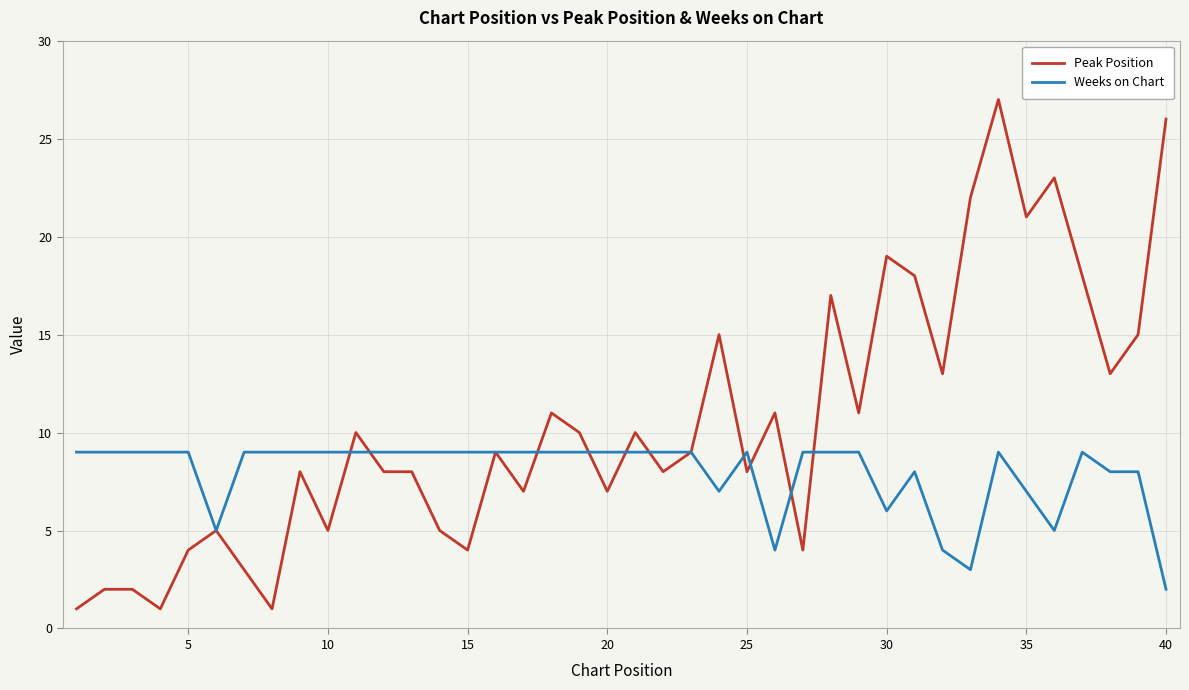

Which series has the largest range (max minus min)?

Peak Position